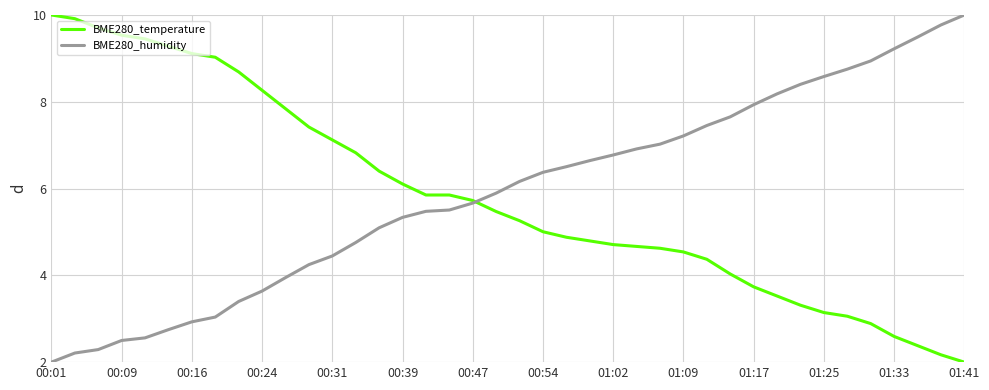

What is the minimum value shown in the chart?

2.0